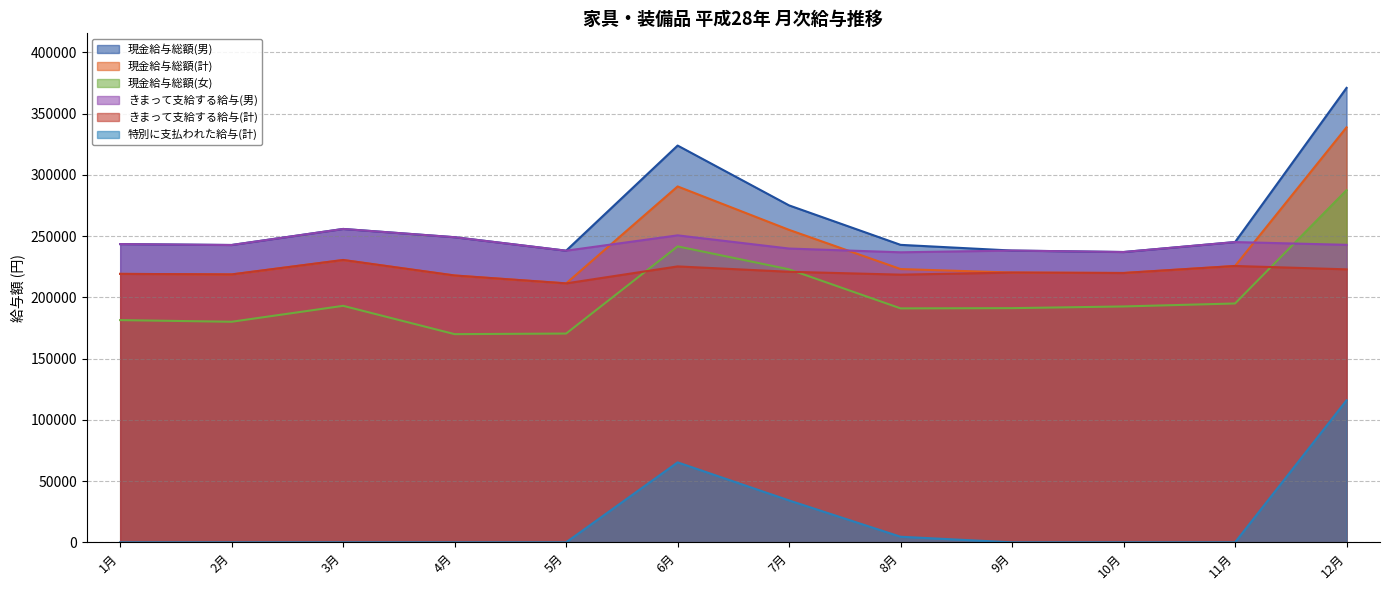

What value does the きまって支給する給与(計) series have at 12月?

222924